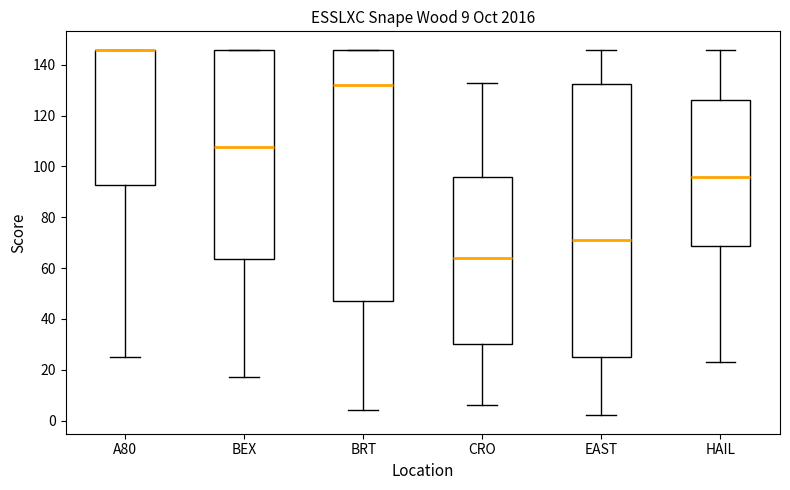

Comparing the boxes themselves (not the whiskers), which one is the tallest?

EAST